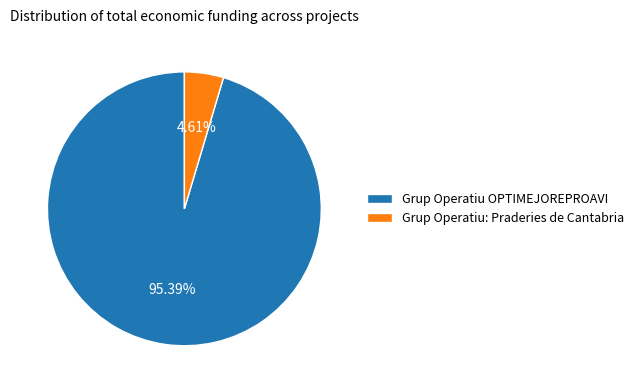

To the nearest percent, what portion does Grup Operatiu: Praderies de Cantabria represent?

5%